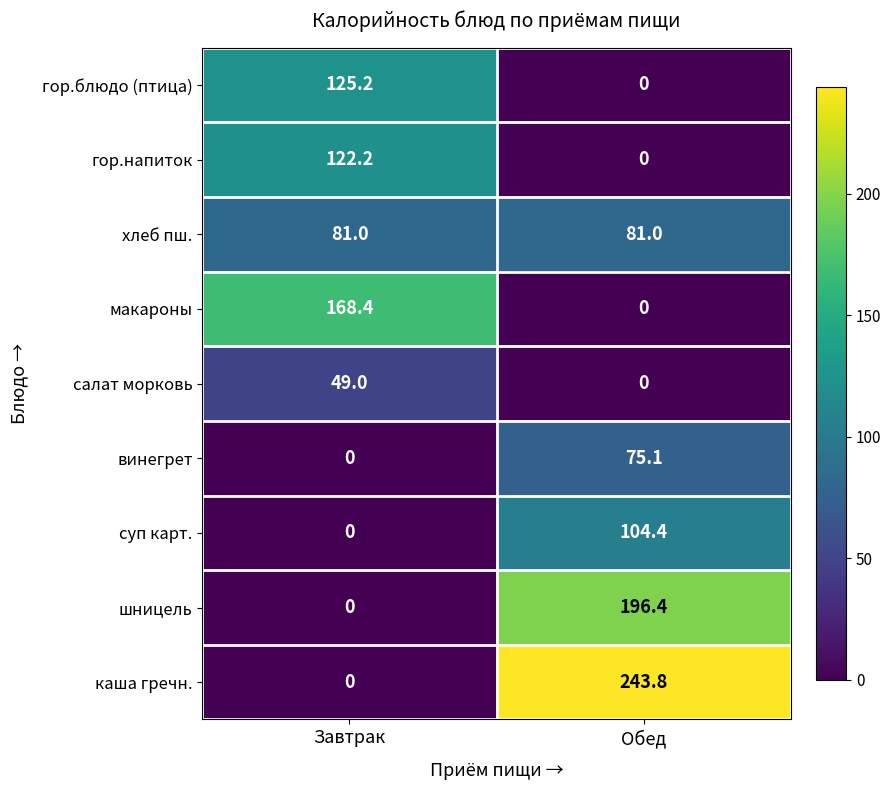

The value of винегрет at Завтрак is 38.2. True or false?

False